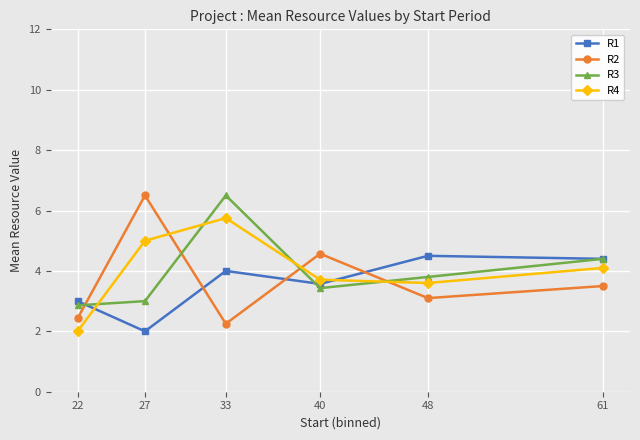

True or false: R4 has a value of 3.0 at 22.

False